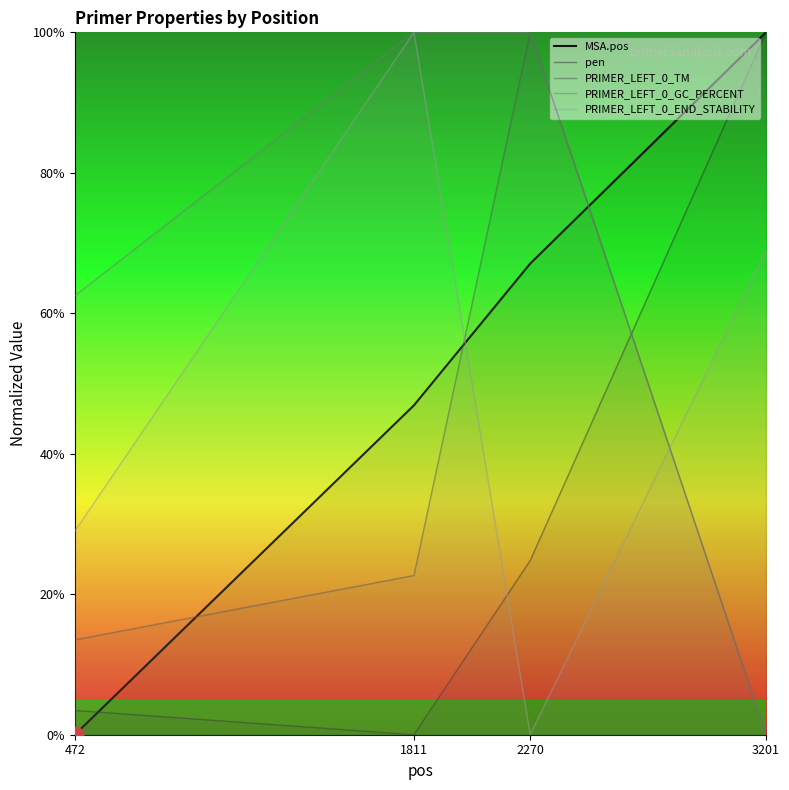

What is the difference between the second highest and second lowest values in the MSA.pos series?

20.2